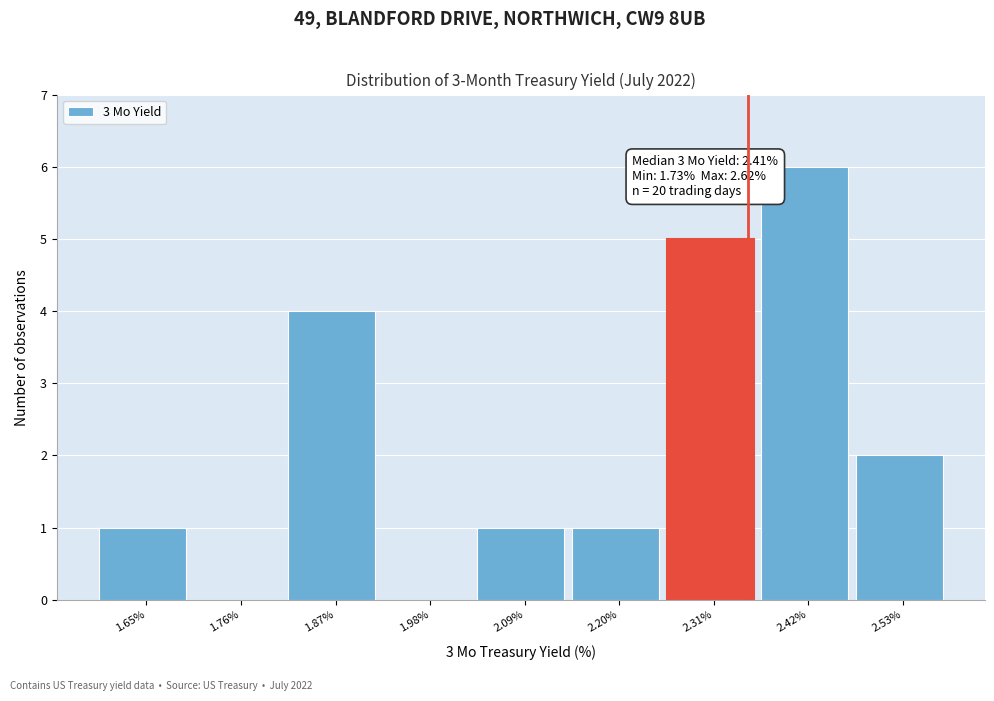

Reading left to right, extract all data points from this chart.

1.65%=1	1.76%=0	1.87%=4	1.98%=0	2.09%=1	2.20%=1	2.31%=5	2.42%=6	2.53%=2